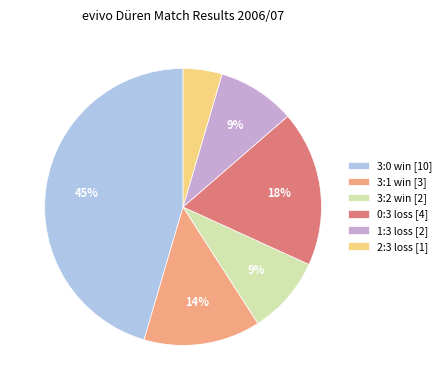

Is the sum of 0:3 loss [4] and 3:1 win [3] greater than half?

No